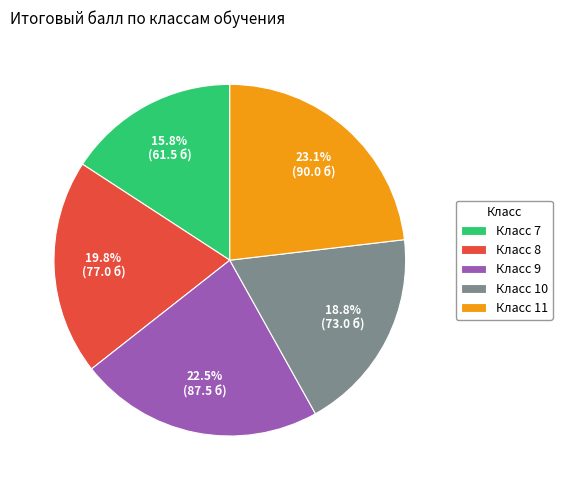

Is there any slice that represents more than half of the pie?

No